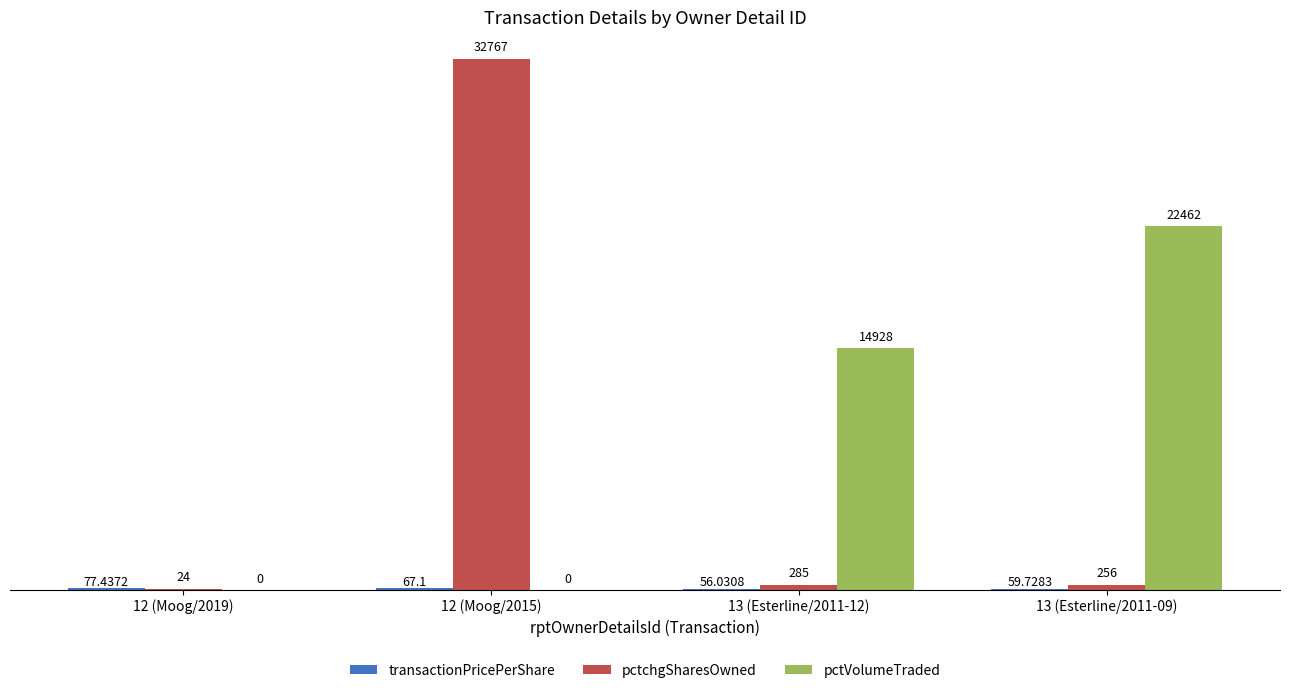

What is the average value of the pctchgSharesOwned series?

8333.0